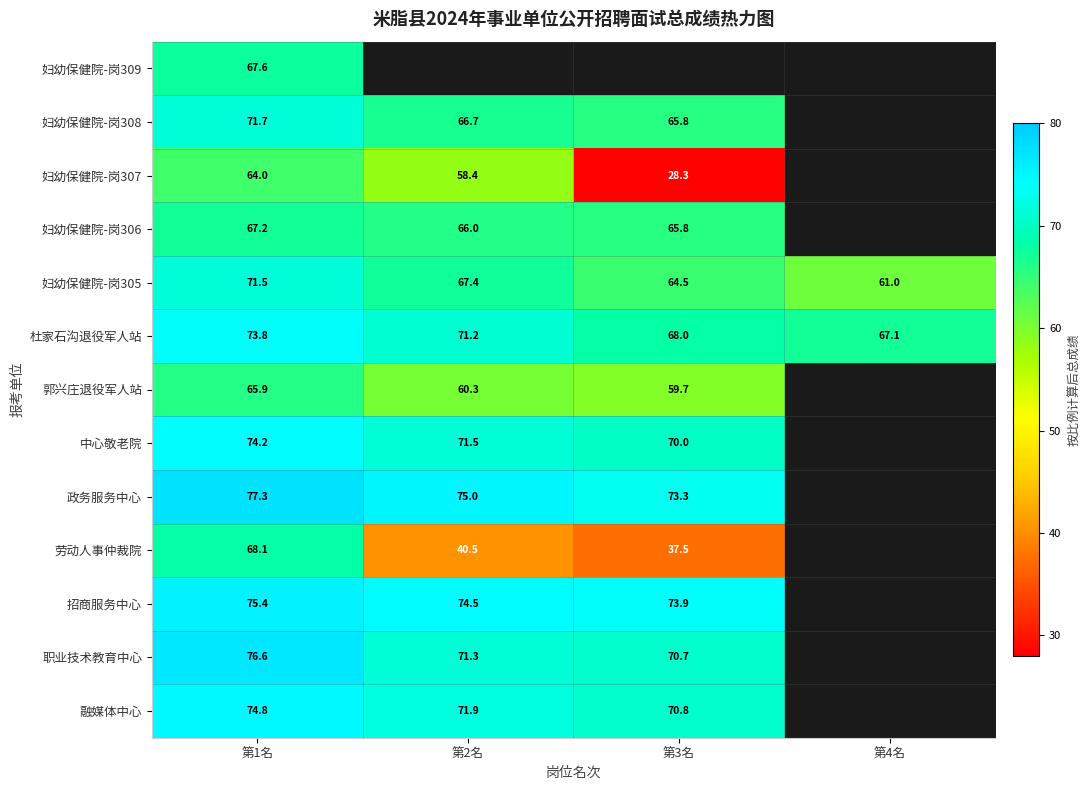

Between 第2名 and 第1名, which is larger?

第1名